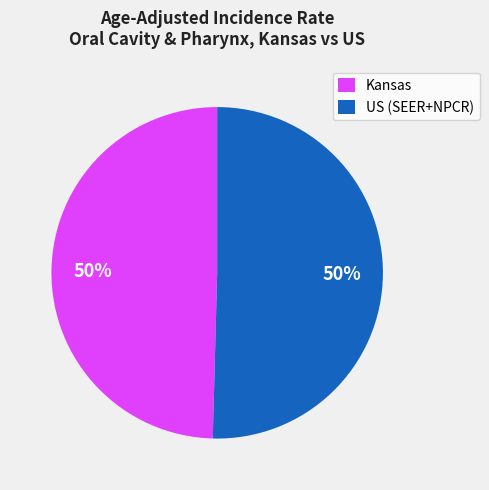

Is it true that US (SEER+NPCR) is 50% of the pie?

True